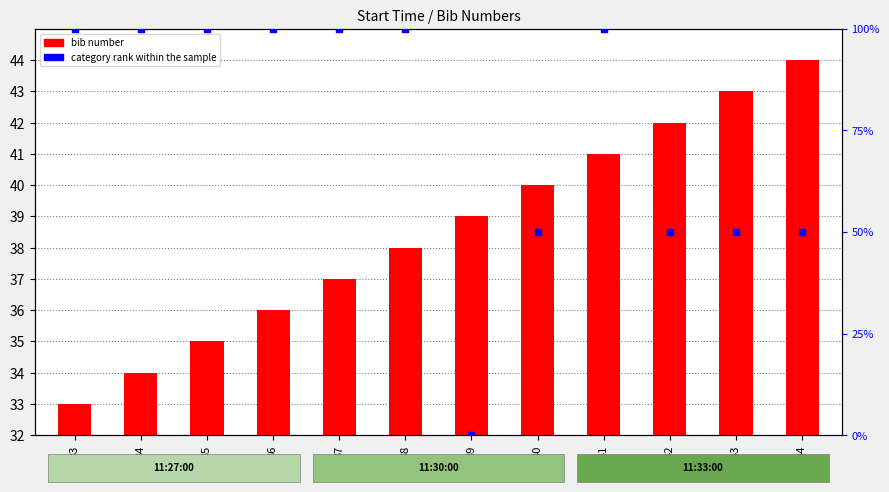

Is the value of category rank within the sample at 38 greater than the value of bib number at 41?

Yes